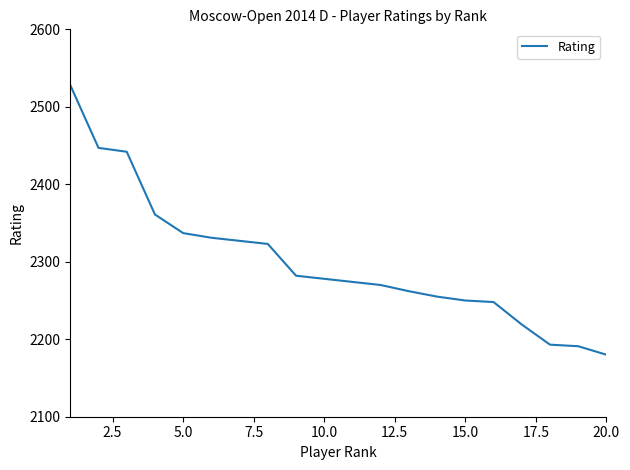

What is the smallest value displayed?

2180